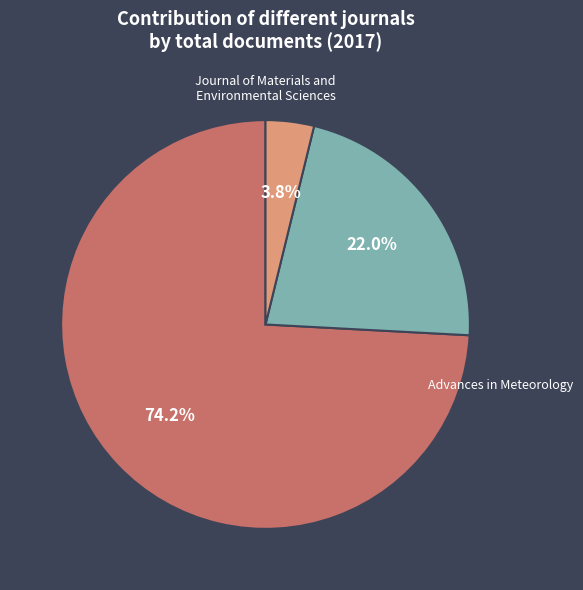

Is there a majority slice in this chart?

Yes